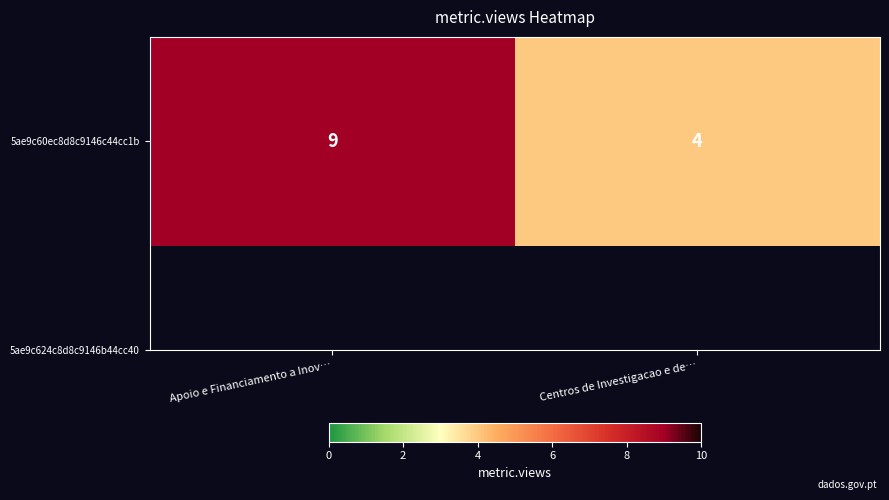

Reading left to right, transcribe all the data shown in this chart.

9	4